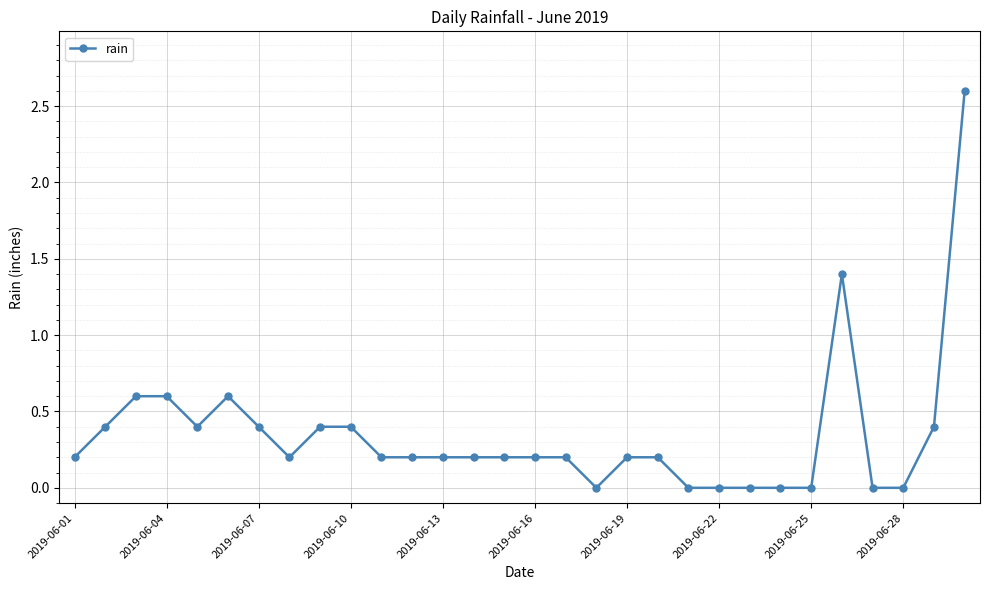

What is the value of the 19th point from the left?

0.2